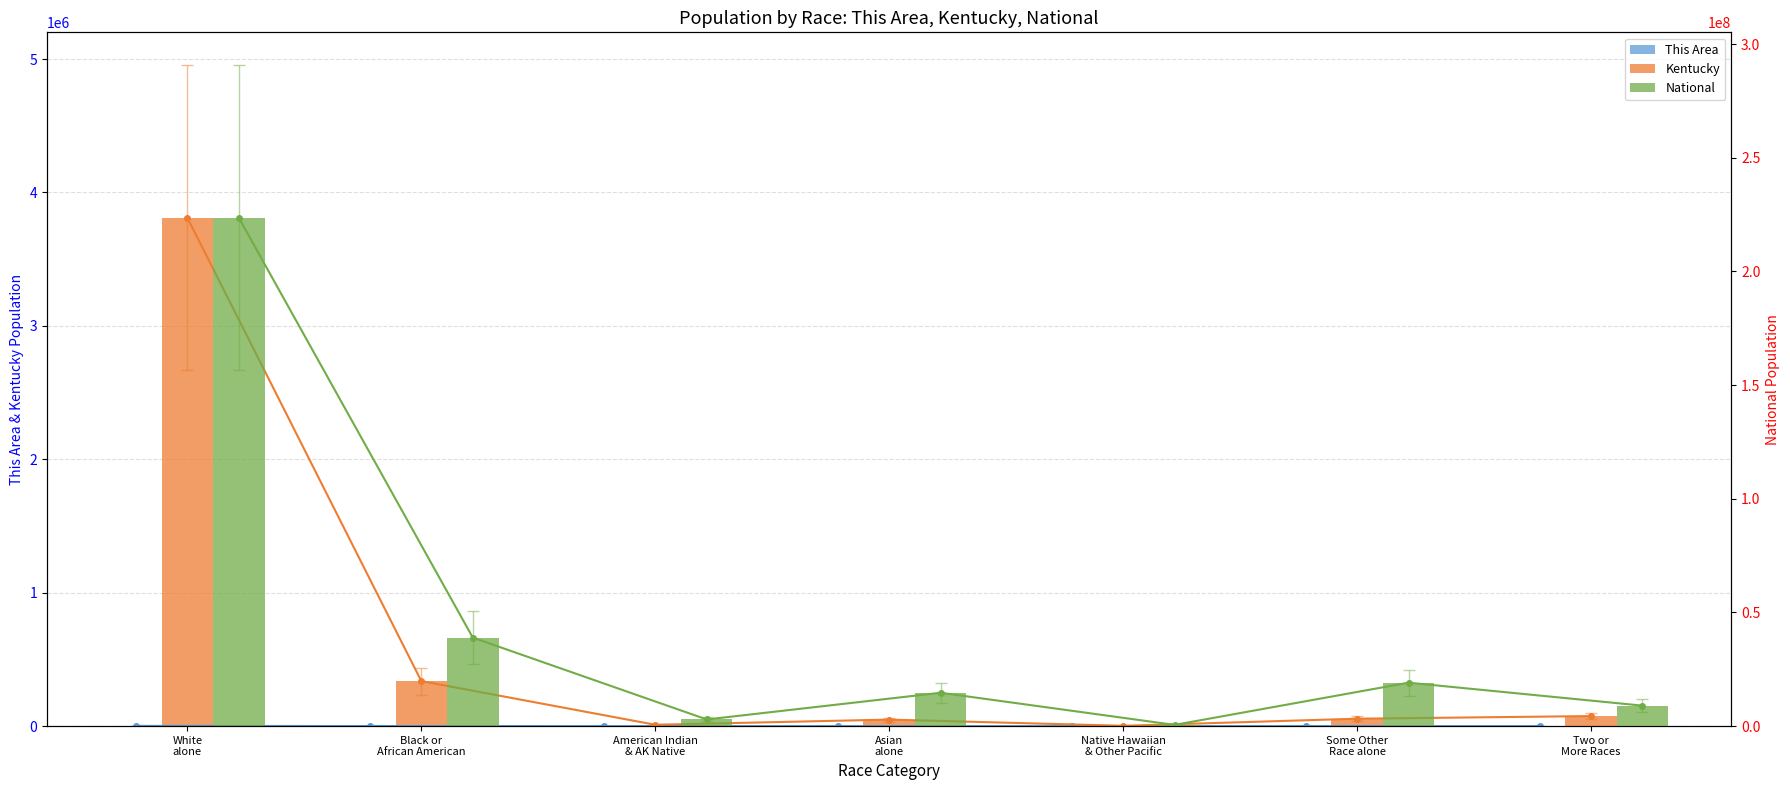

Read the Kentucky value at Two or
More Races.

75208